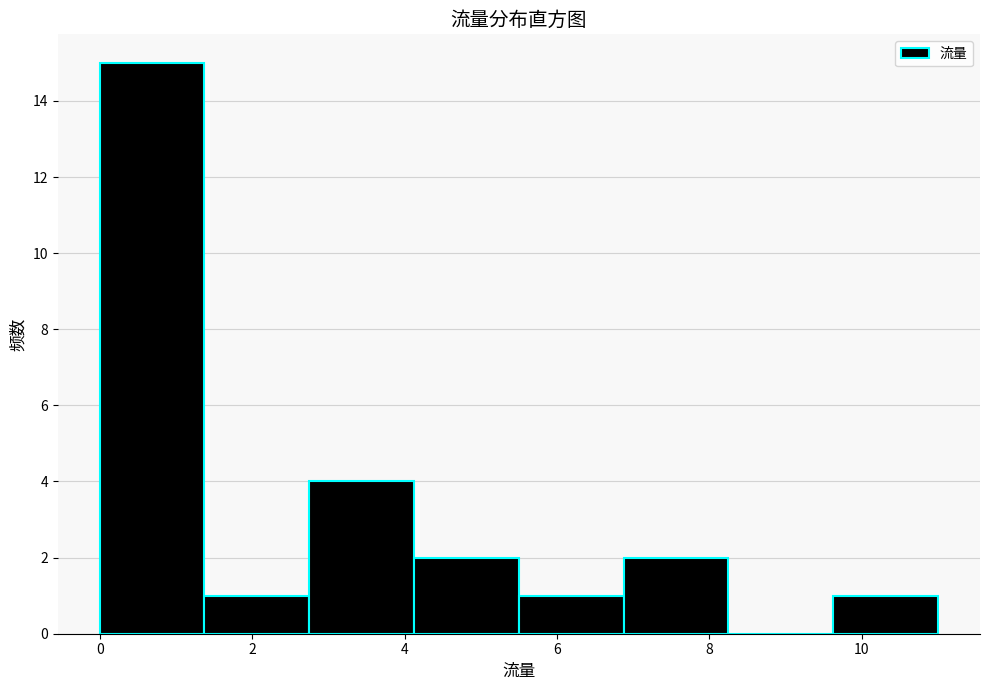

Reading left to right, transcribe this chart: for each bar, give the range it covers on the x-axis and its height. Neither the bar edges nor the heights are printed on the chart, so give them approximately, as read against the axes.

0.0 to 1.4: 15
1.4 to 2.8: 1
2.8 to 4.2: 4
4.2 to 5.6: 2
5.6 to 6.8: 1
6.8 to 8.2: 2
8.2 to 9.6: 0
9.6 to 11.0: 1